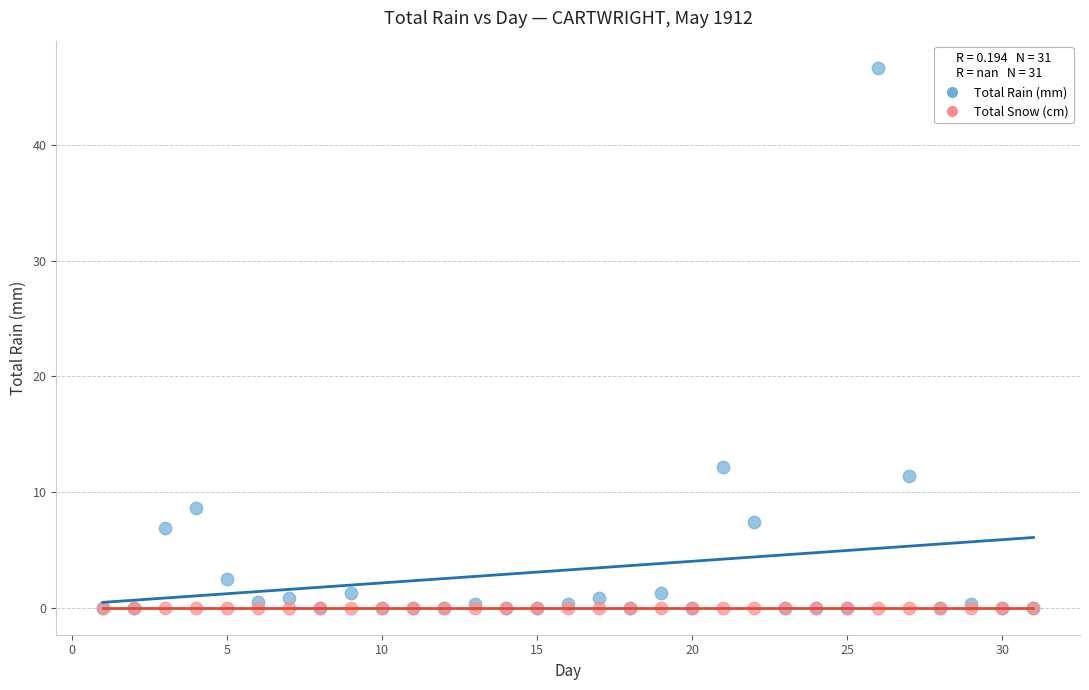

Across all series, what Y value is closest to 23?

12.2